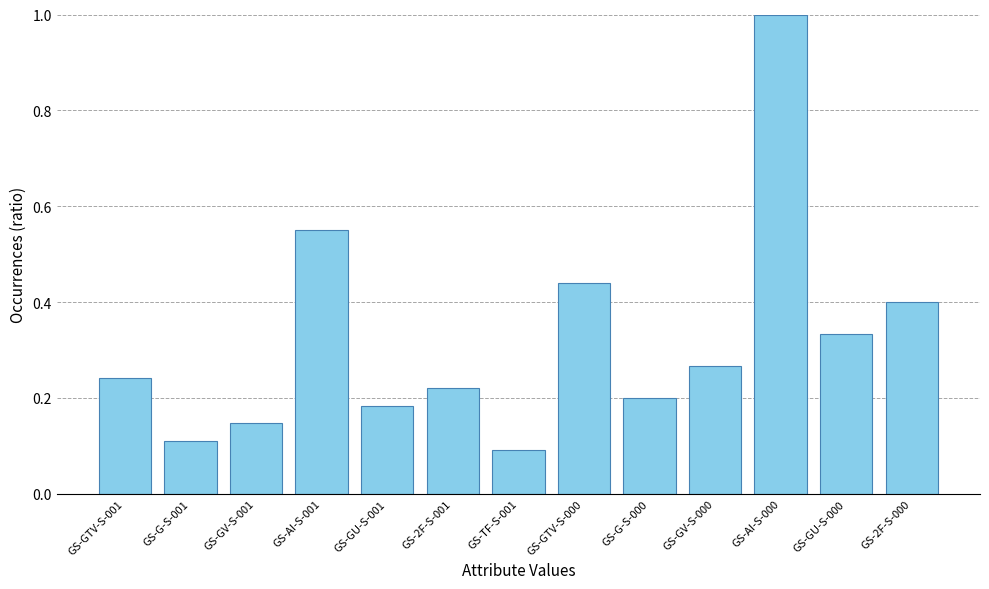

What is the label of the 13th bar from the right?

GS-GTV-S-001